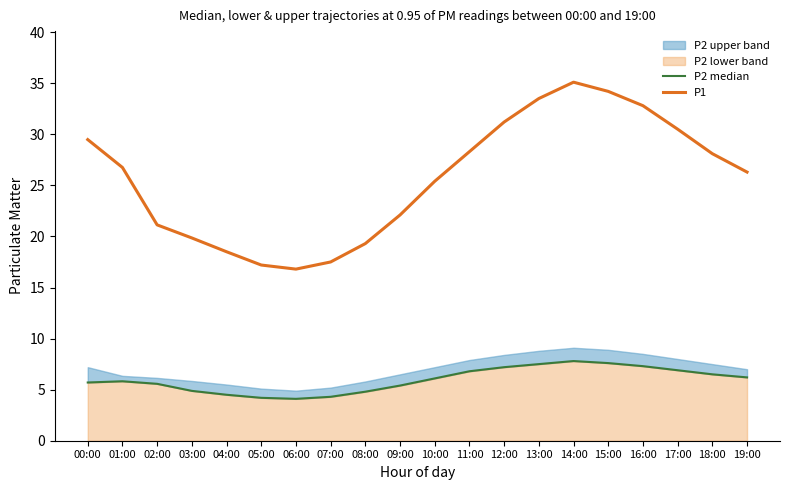

Between 16:00 and 10:00, which is larger?

16:00